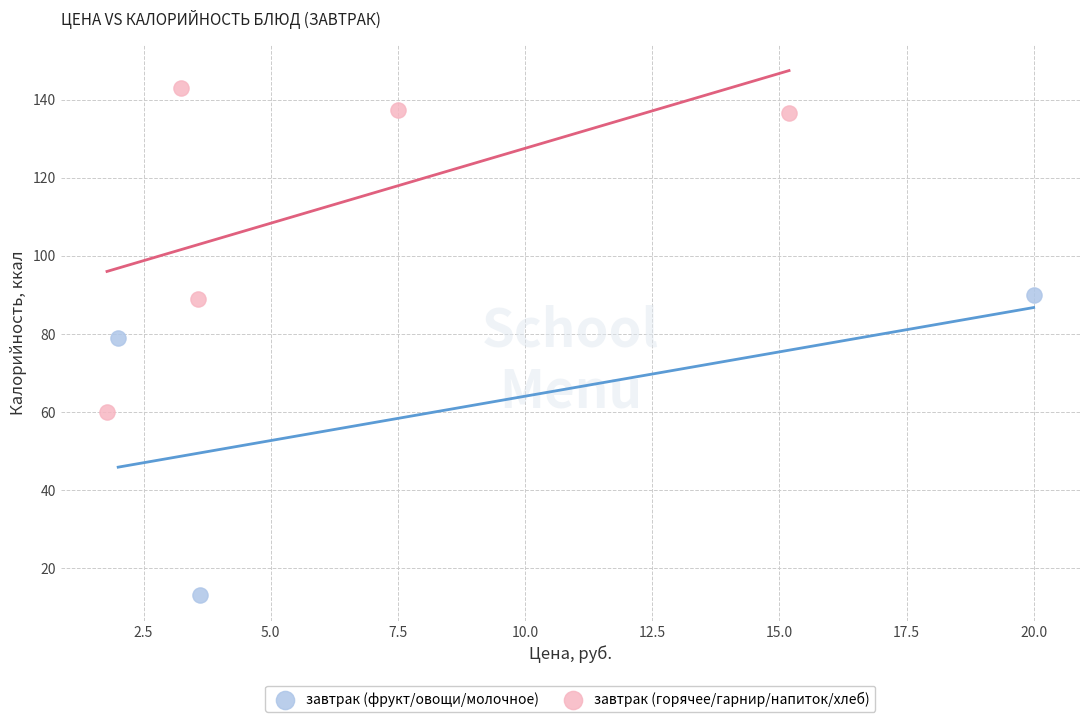

Which series reaches the minimum Y coordinate?

завтрак (фрукт/овощи/молочное)